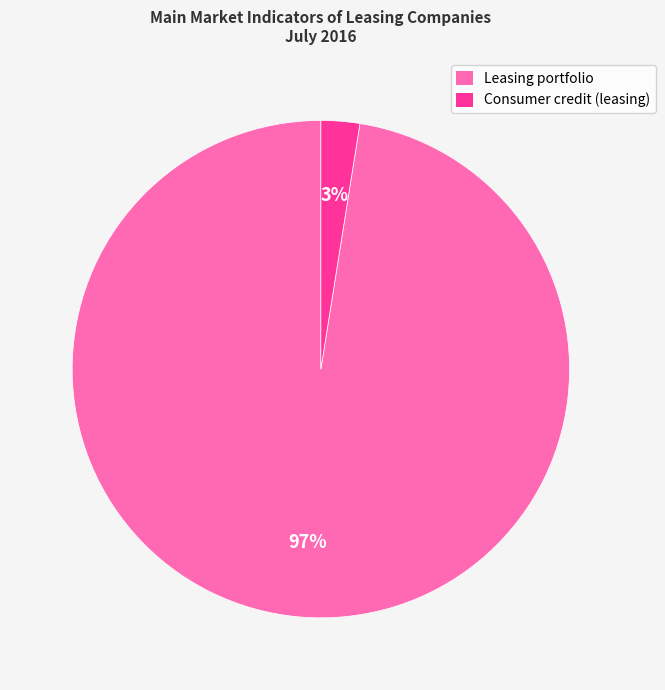

True or false: Consumer credit (leasing) accounts for 3% of the total.

True